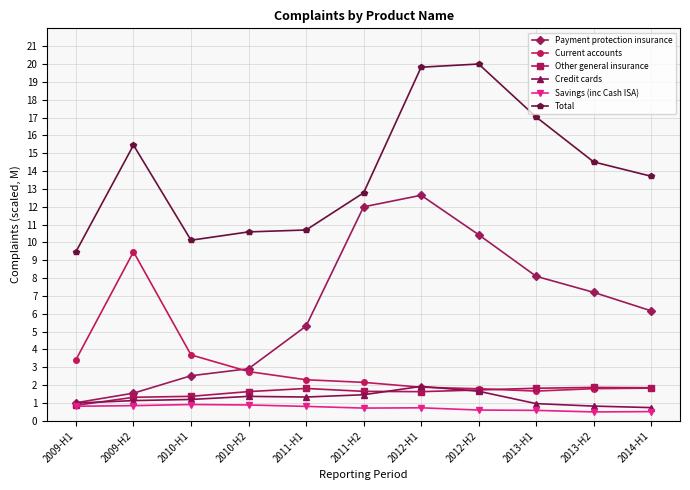

How many series are shown in this chart?

6